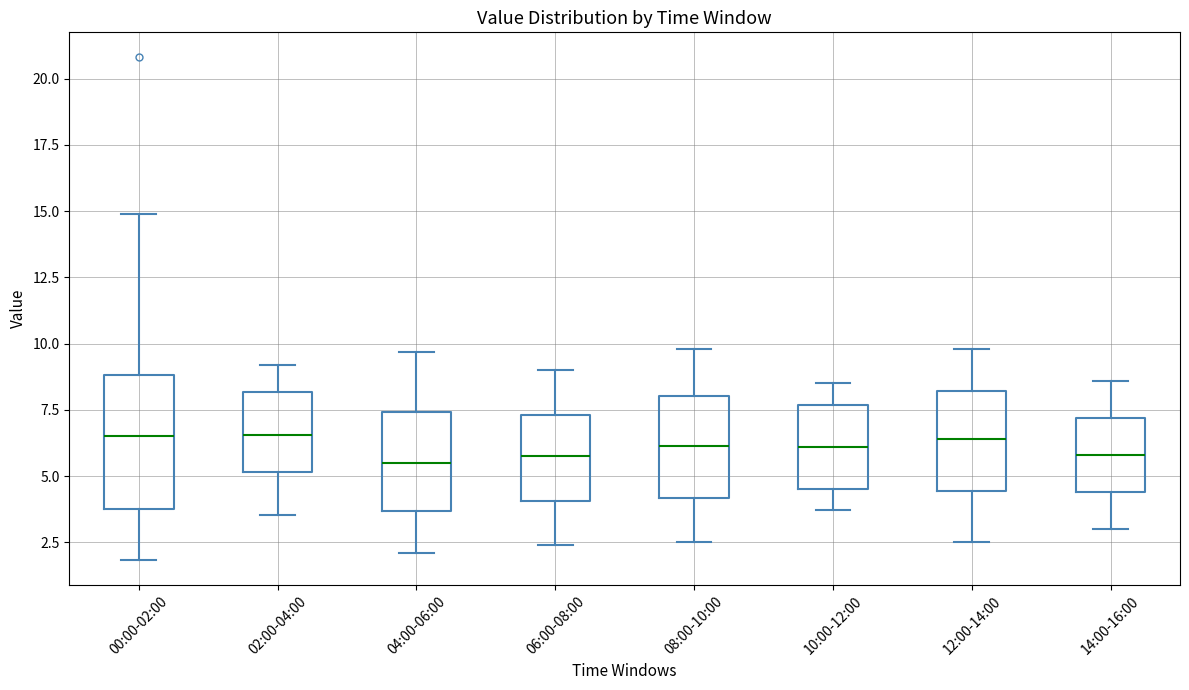

Where does the lower whisker of the box for 14:00-16:00 end on the y-axis? The values are not printed on the chart, so give them approximately, as read against the axis.

3.0